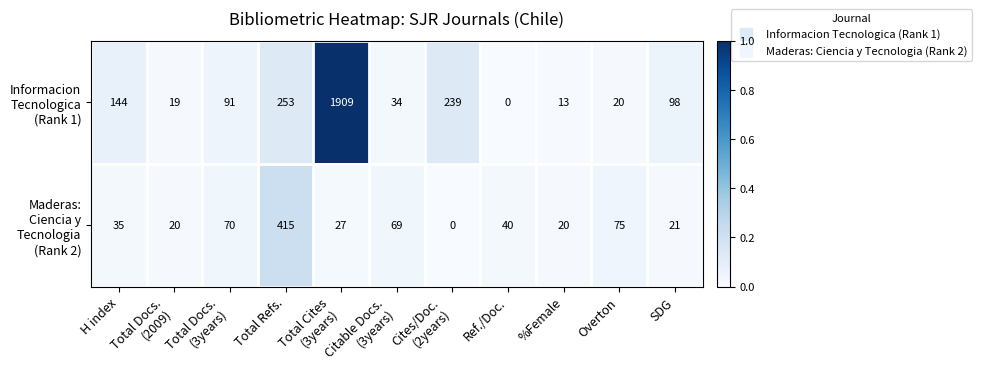

What is the maximum value shown in the chart?

1909